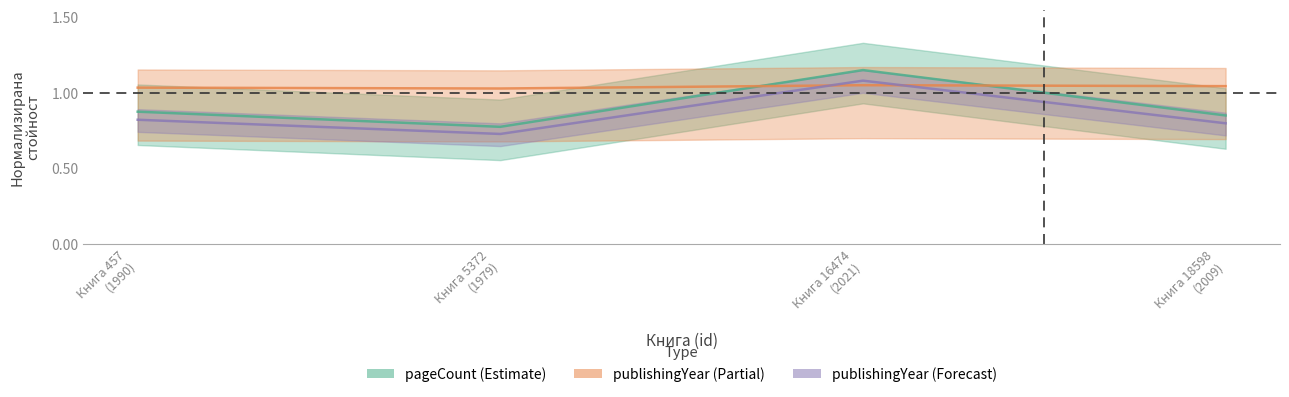

What is the sum of the pageCount (Estimate) values at Книга 16474
(2021) and Книга 457
(1990)?

2.0